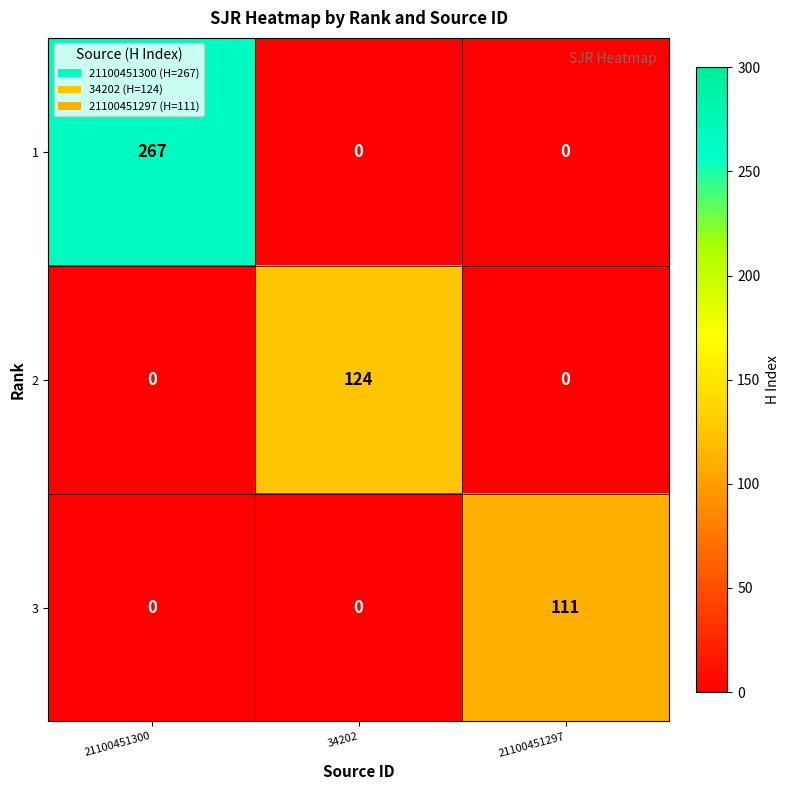

Rank the series by their maximum value, from lowest to highest.

3, 2, 1